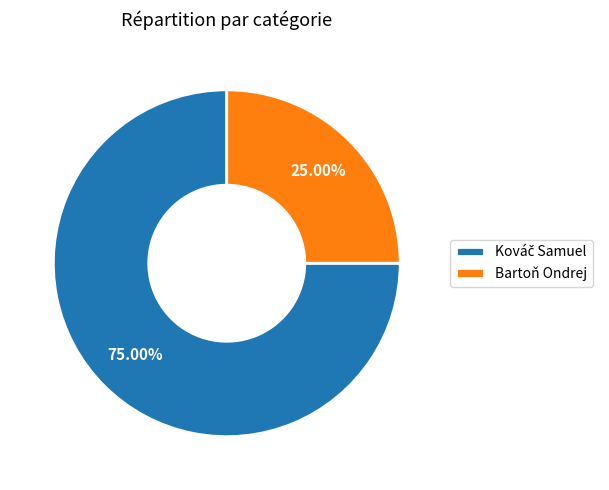

Which category has the smallest portion of the pie?

Bartoň Ondrej